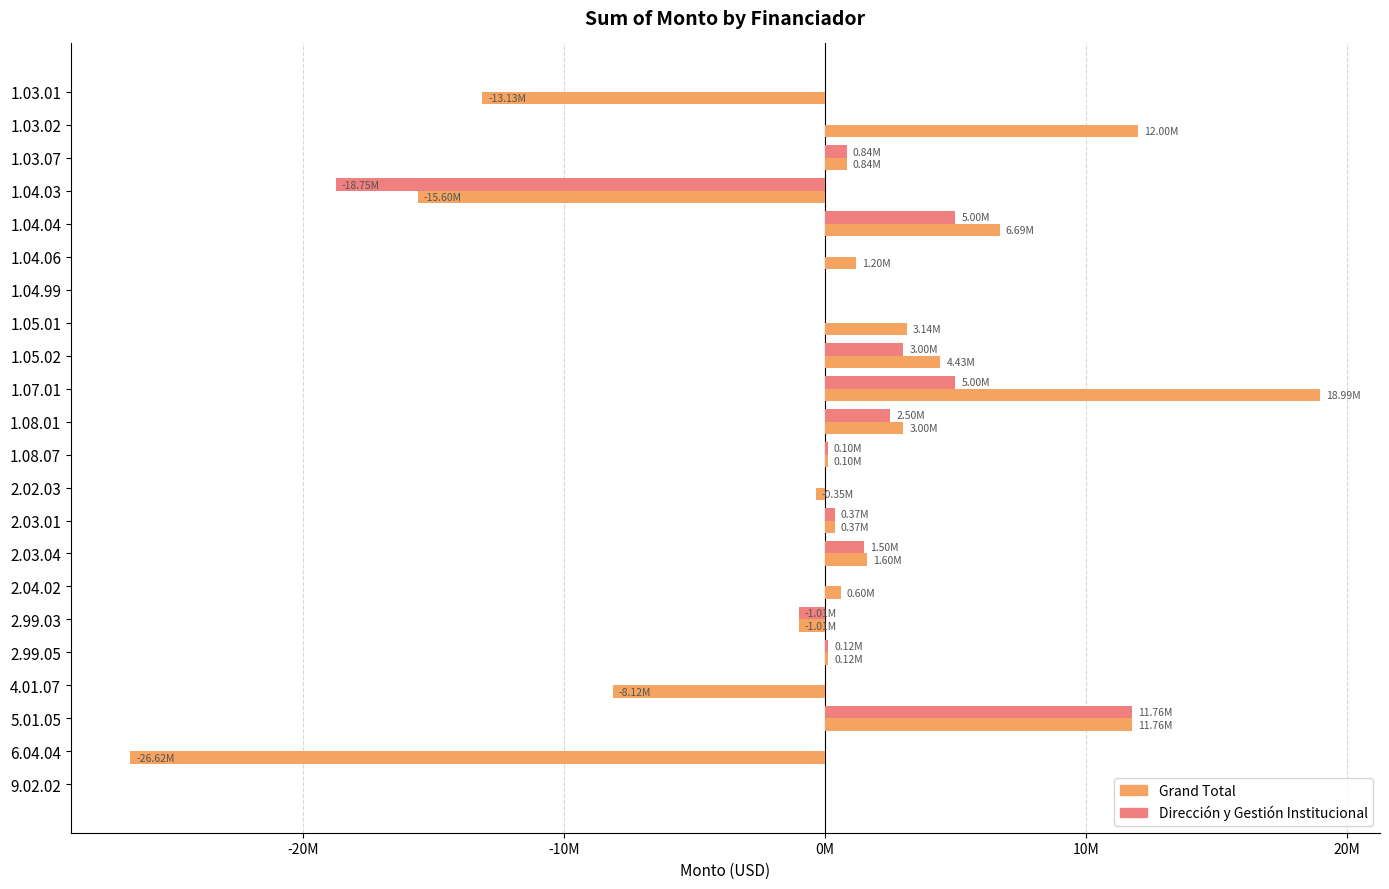

How many data points does each series have?

22